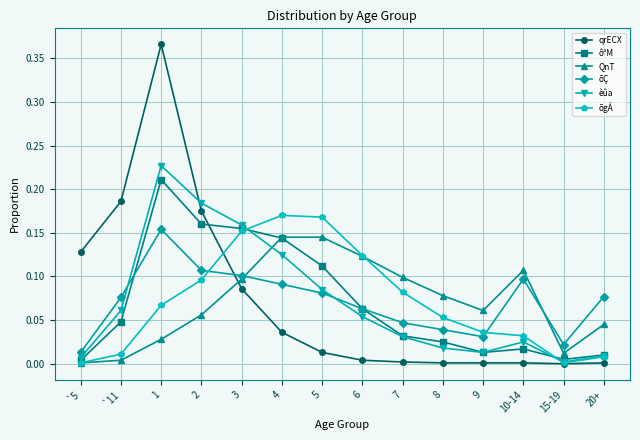

Which series has the largest range (max minus min)?

qrECX